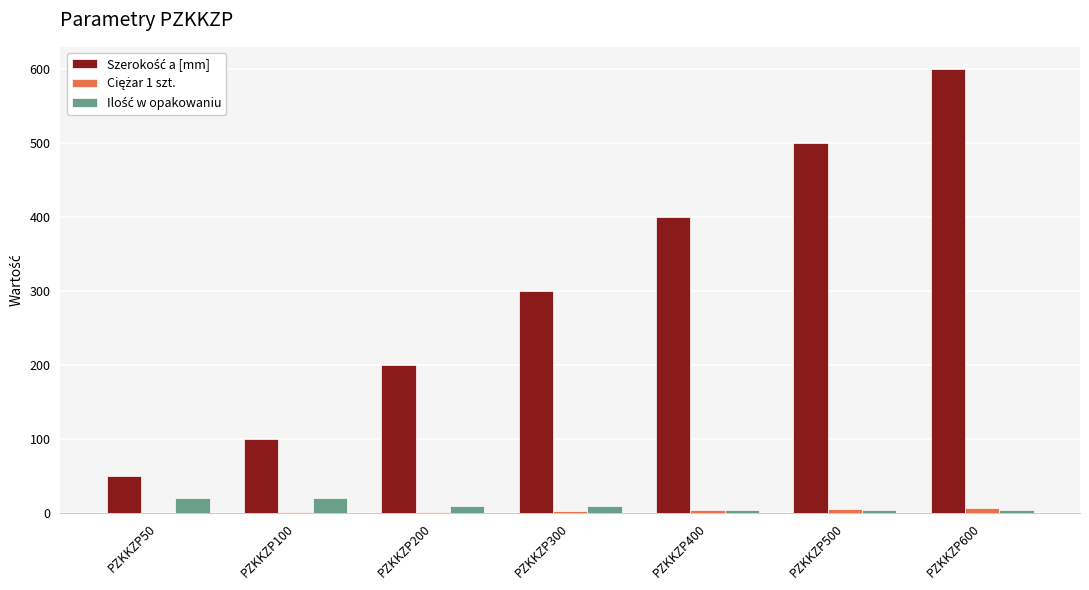

What is the greatest value displayed?

600.0